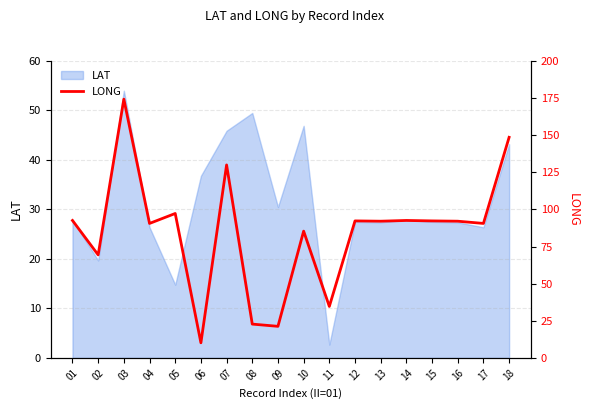

Where is the data nearest to the value 92?

13